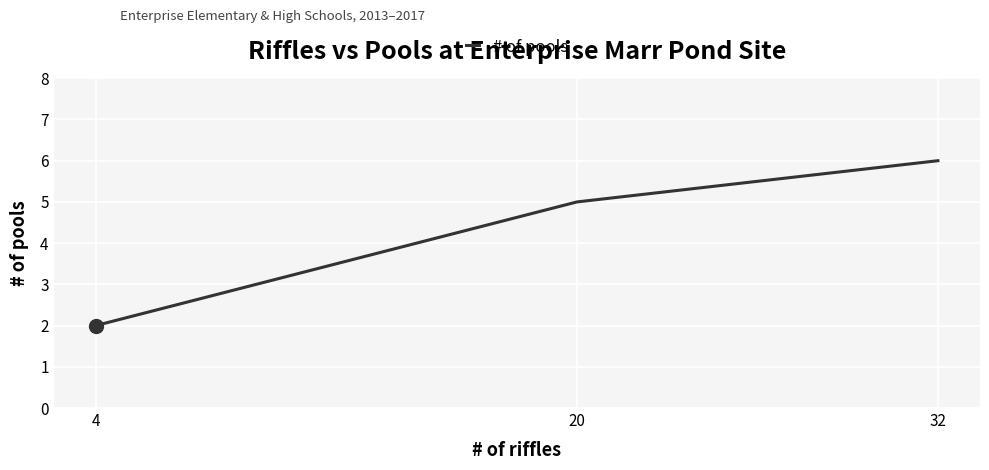

Rank the categories by value from lowest to highest.

4, 20, 32